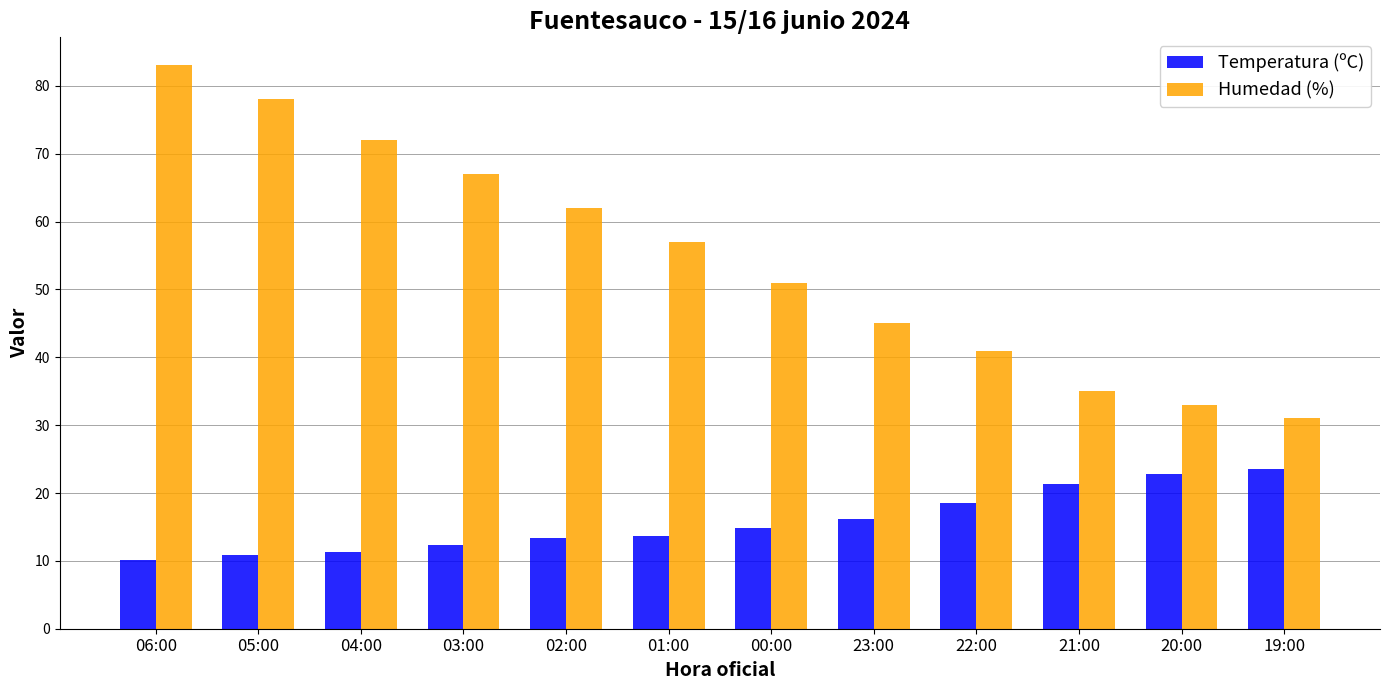

What is the average value of the Humedad (%) series?

54.6